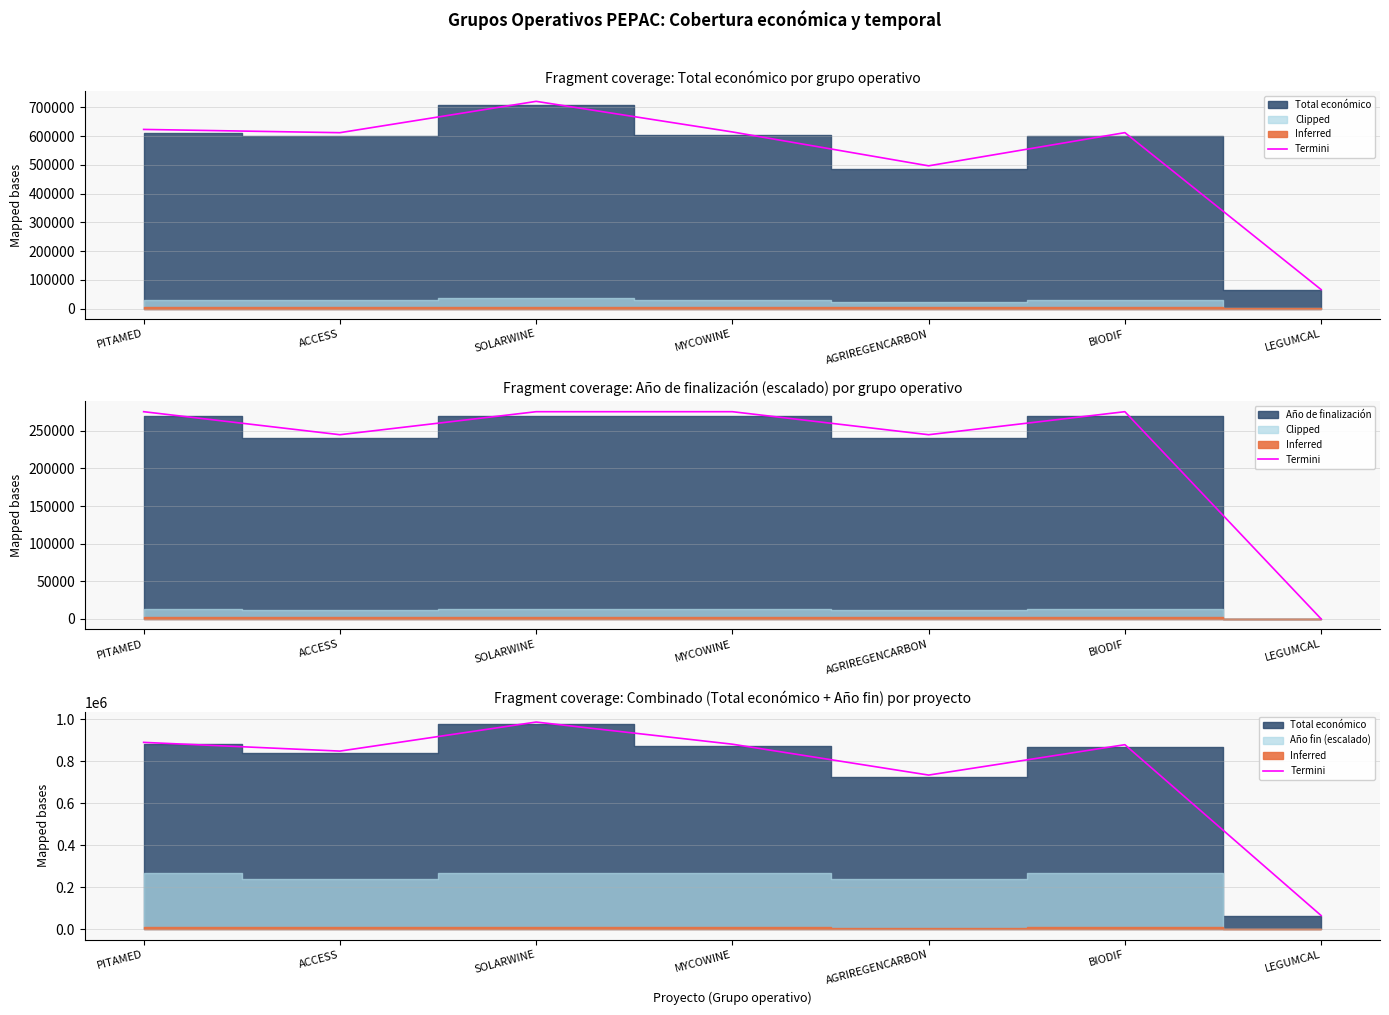

List the labels in order of value, largest first.

SOLARWINE, PITAMED, MYCOWINE, BIODIF, ACCESS, AGRIREGENCARBON, LEGUMCAL